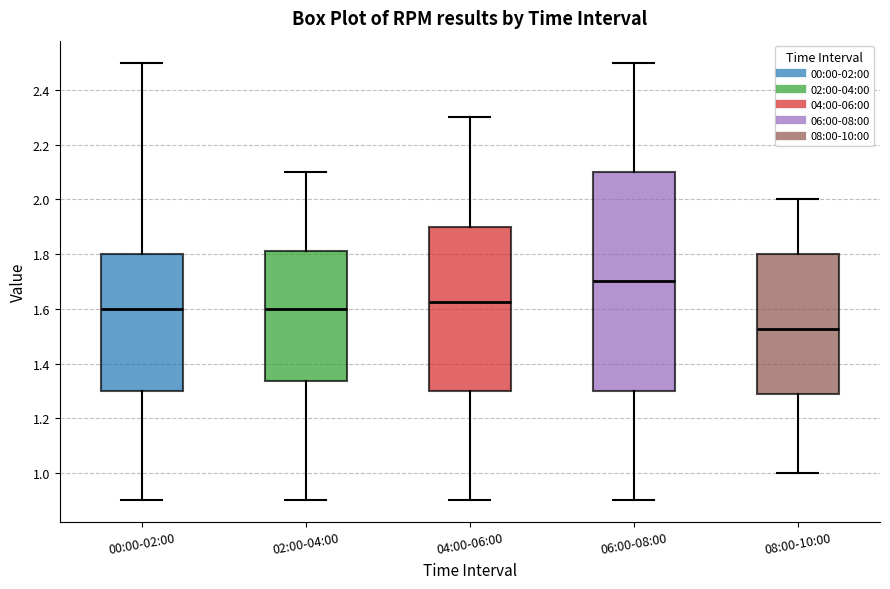

Reading left to right, transcribe this box plot: for each box, give where its median line is, the range the box spans, and where its two whiskers end, as read against the y-axis. The values are not printed on the chart, so give them approximately, as read against the axis.

00:00-02:00: median 1.60, box 1.30 to 1.80, whiskers 0.90 to 2.50
02:00-04:00: median 1.60, box 1.34 to 1.82, whiskers 0.90 to 2.10
04:00-06:00: median 1.62, box 1.30 to 1.90, whiskers 0.90 to 2.30
06:00-08:00: median 1.70, box 1.30 to 2.10, whiskers 0.90 to 2.50
08:00-10:00: median 1.52, box 1.28 to 1.80, whiskers 1.00 to 2.00